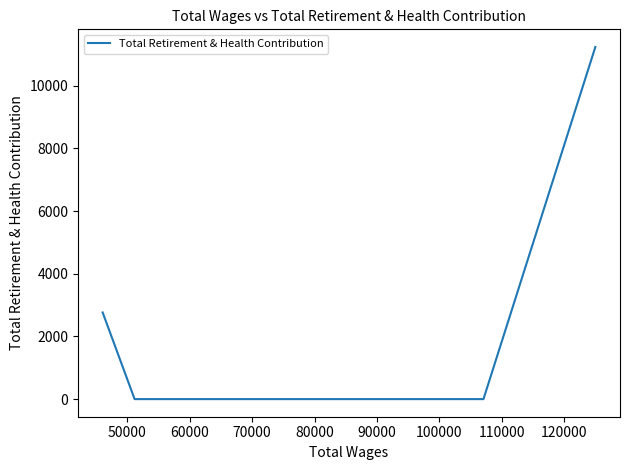

True or false: the data has more than 1 interior local peaks.

False